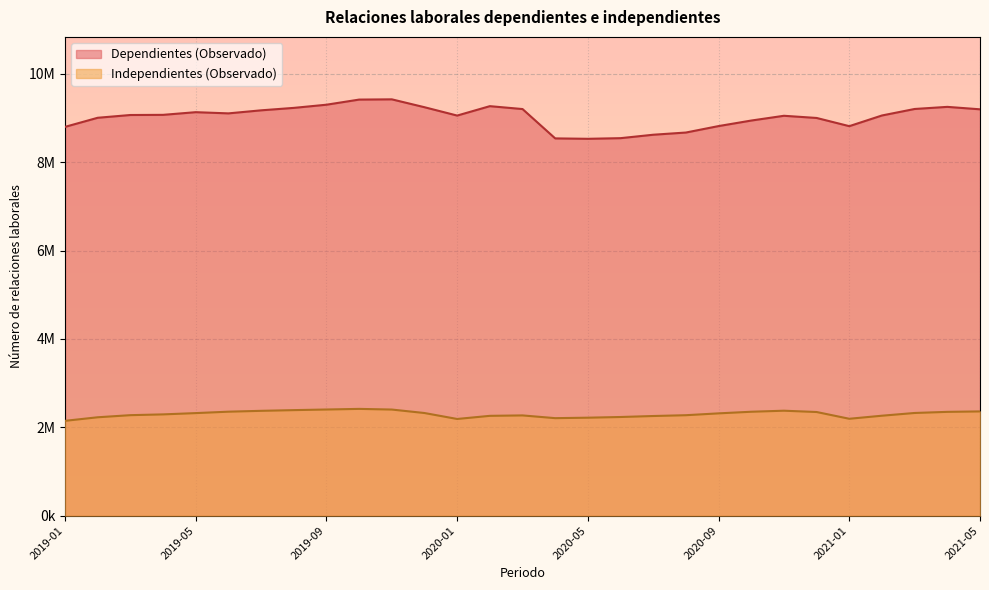

Read the Dependientes (Observado) value at 2019-08, to the nearest 10.

9231150